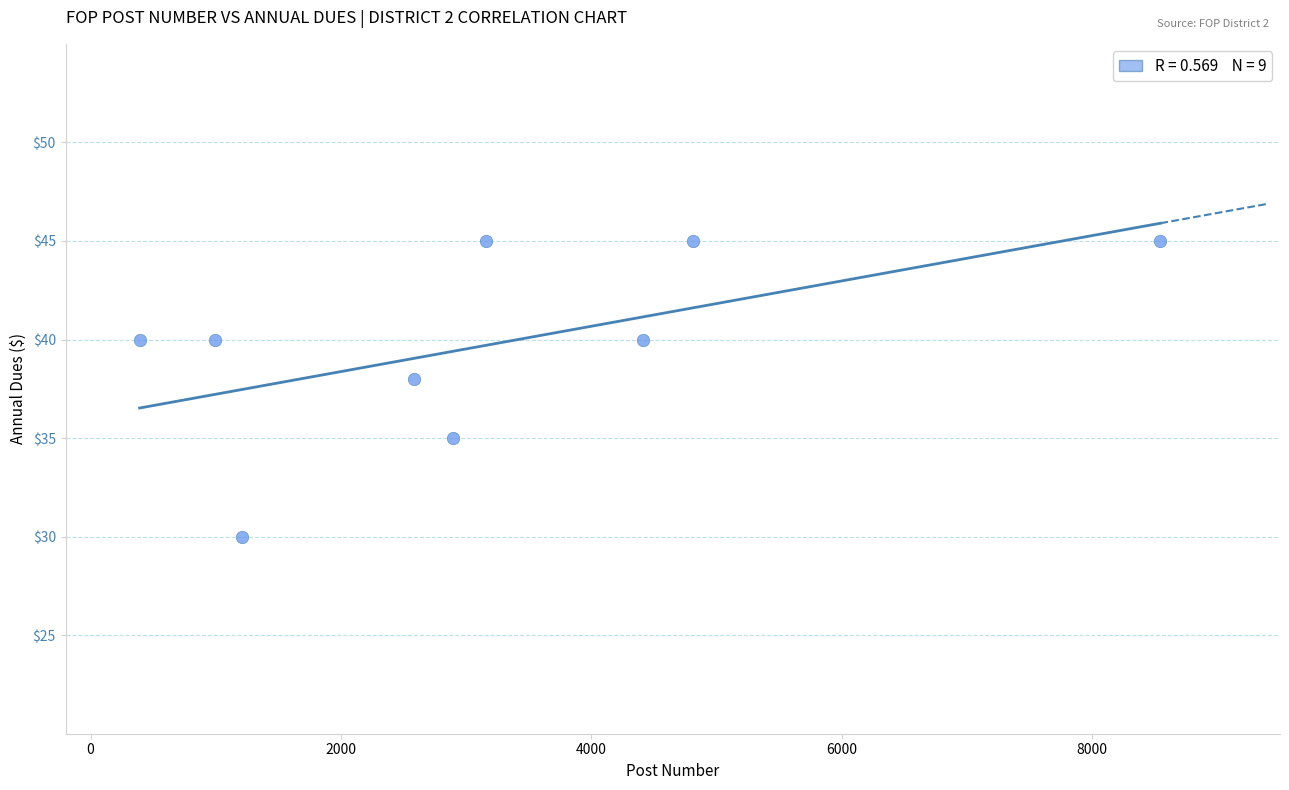

What is the range of Y values (max minus min)?

15